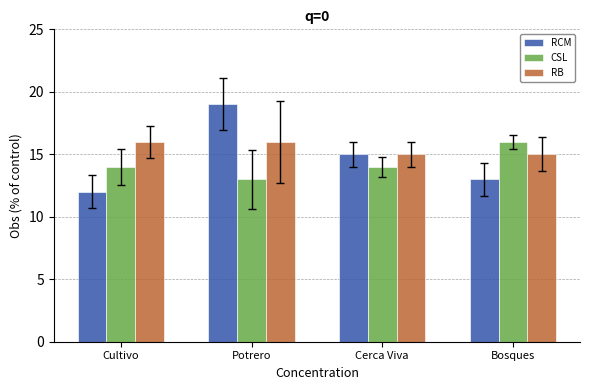

What is the sum of all RCM values?

59